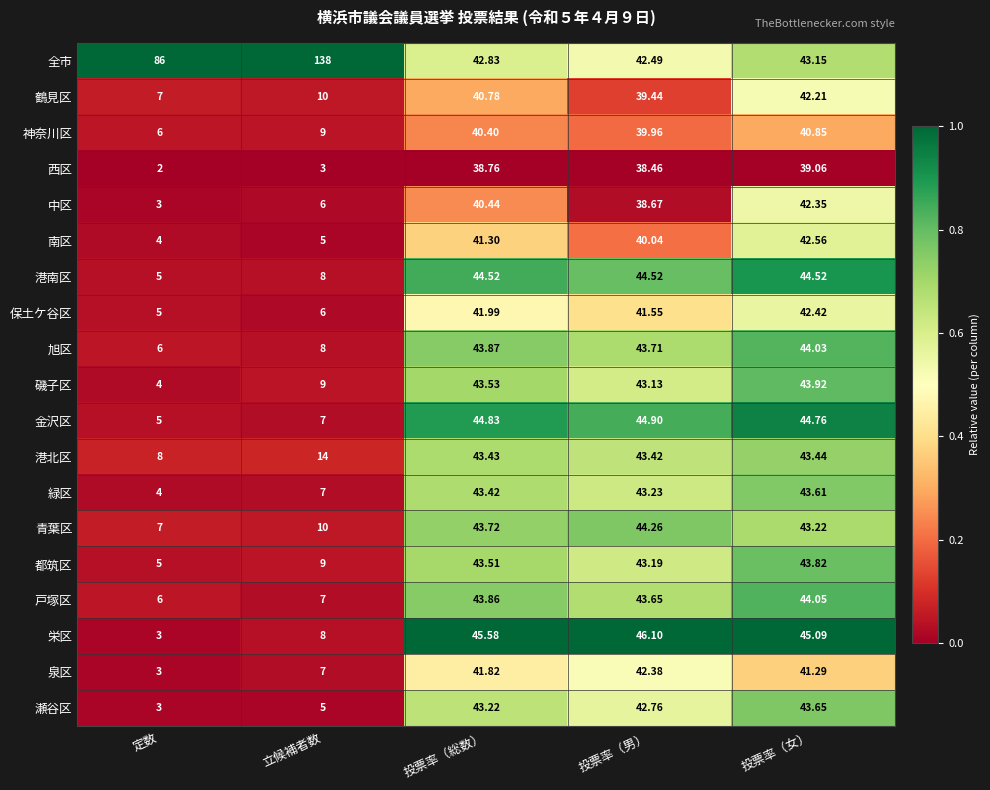

At which category does the chart reach its peak across all series?

立候補者数